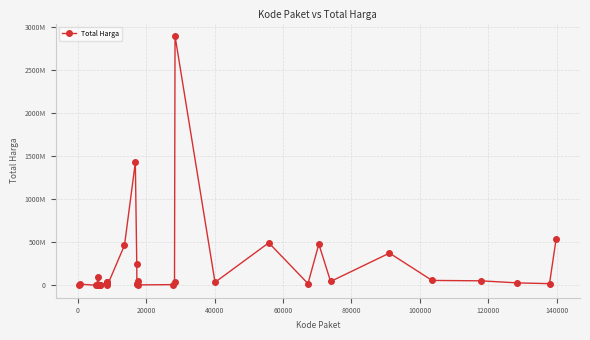

Does the chart have visible grid lines?

Yes